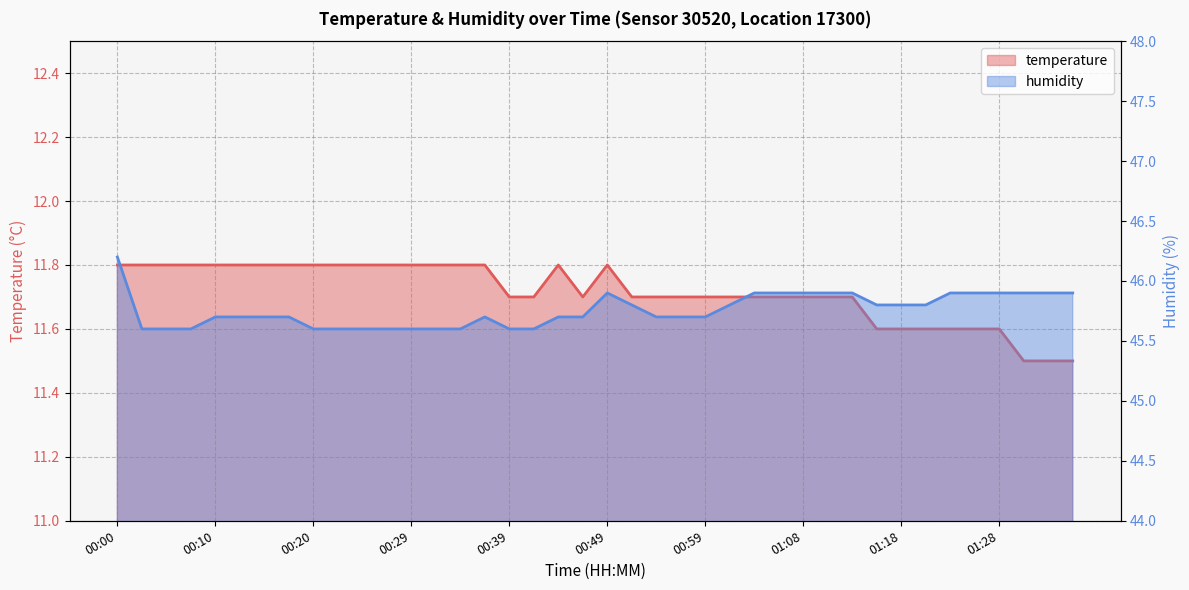

True or false: temperature and humidity intersect in this chart.

False